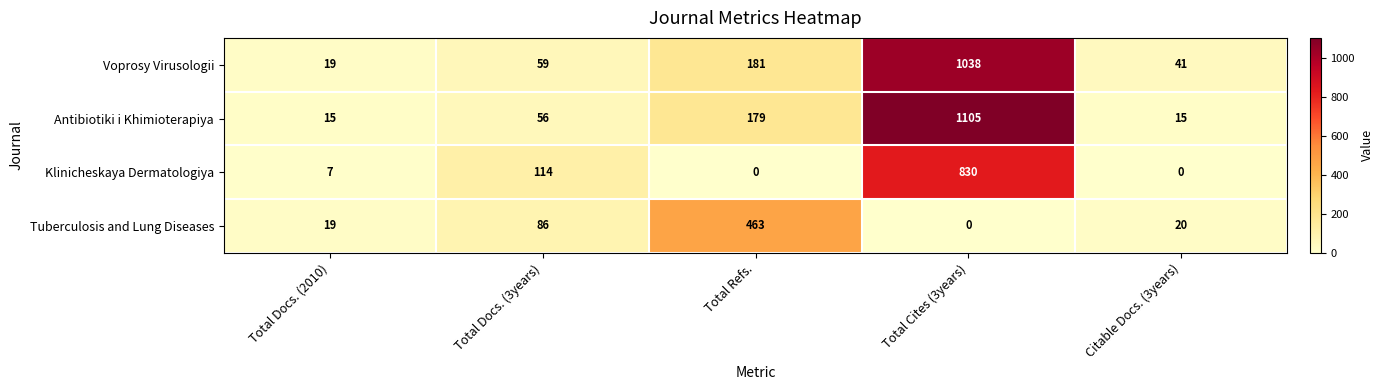

How many data points in Tuberculosis and Lung Diseases are less than 20?

2